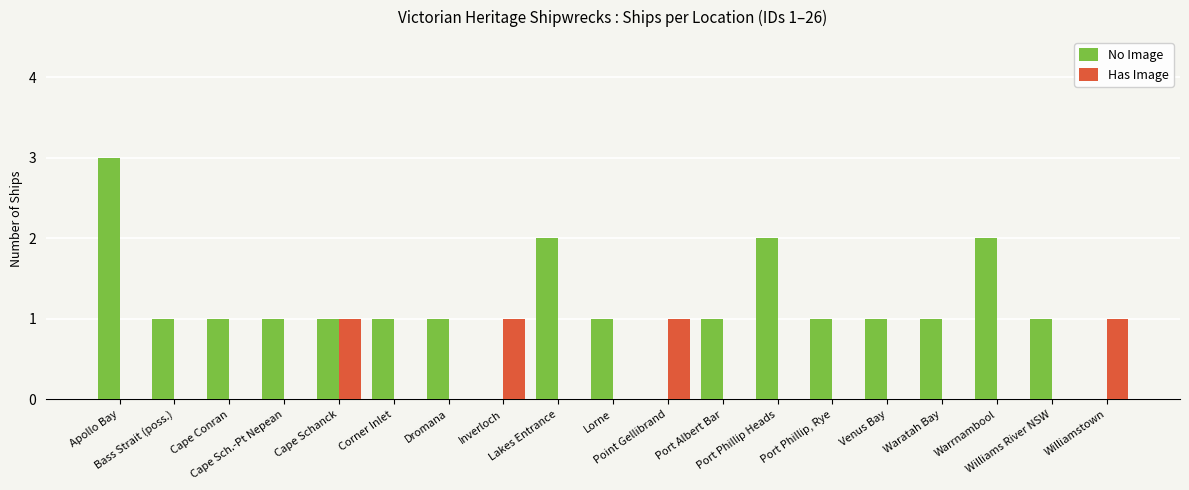

What is the sum of all No Image values?

21